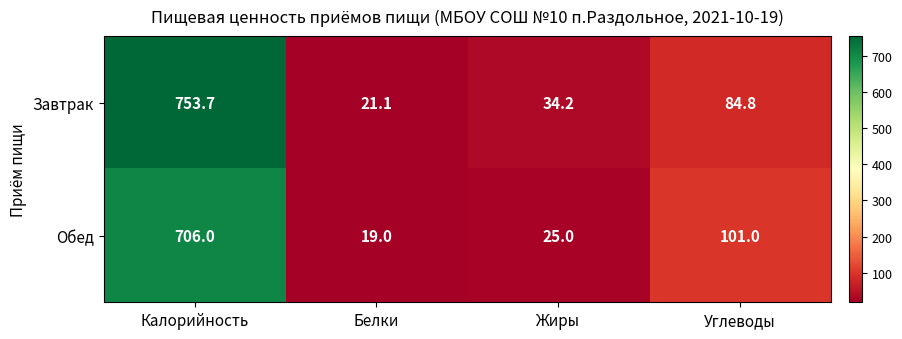

At how many categories does at least one series exceed 711?

1